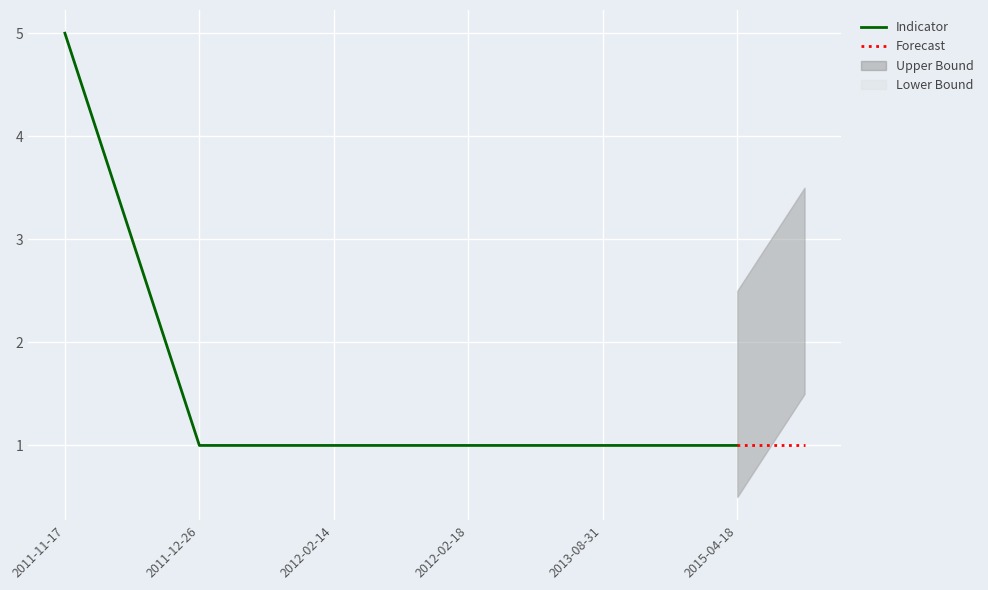

At which category does the chart reach its minimum across all series?

2011-12-26